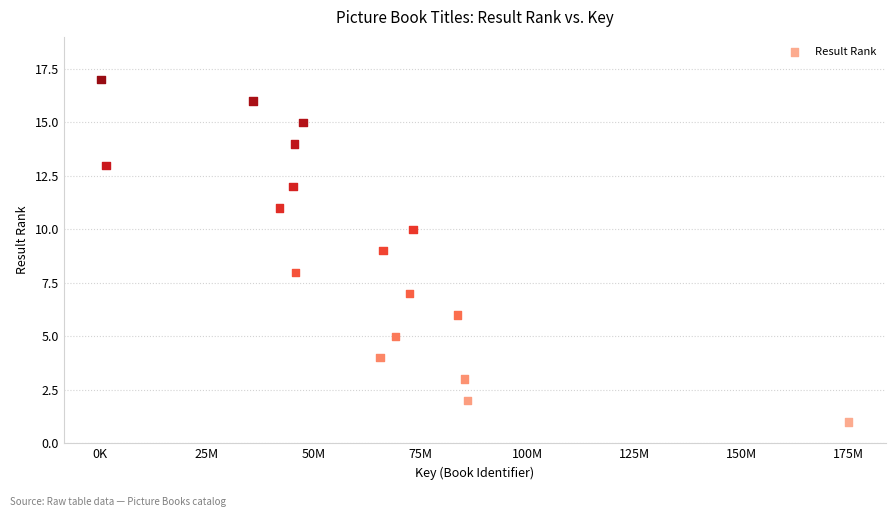

What is the range of Y values (max minus min)?

16